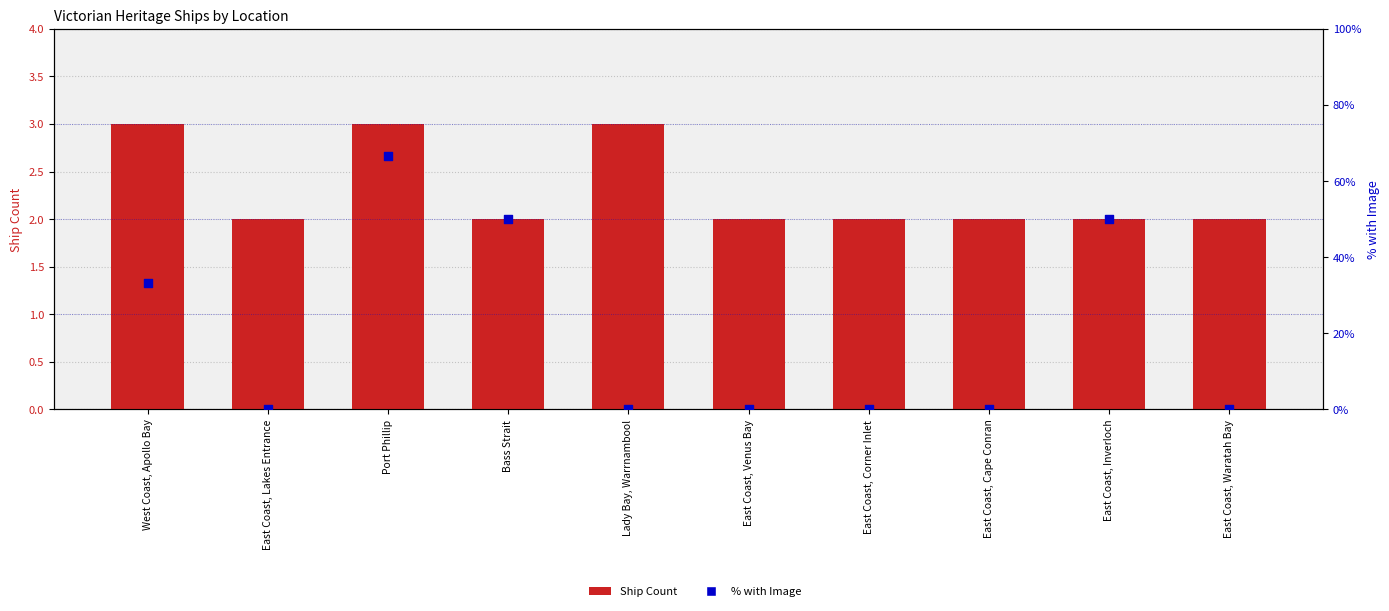

Which series has the largest total across all categories?

% with Image